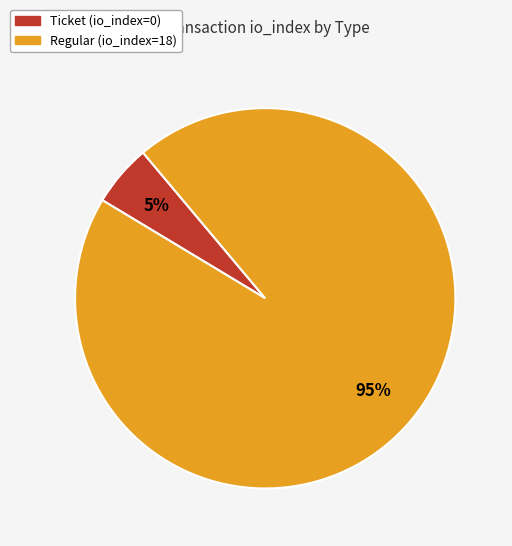

Combined, do Regular (io_index=18) and Ticket (io_index=0) account for over 50%?

Yes